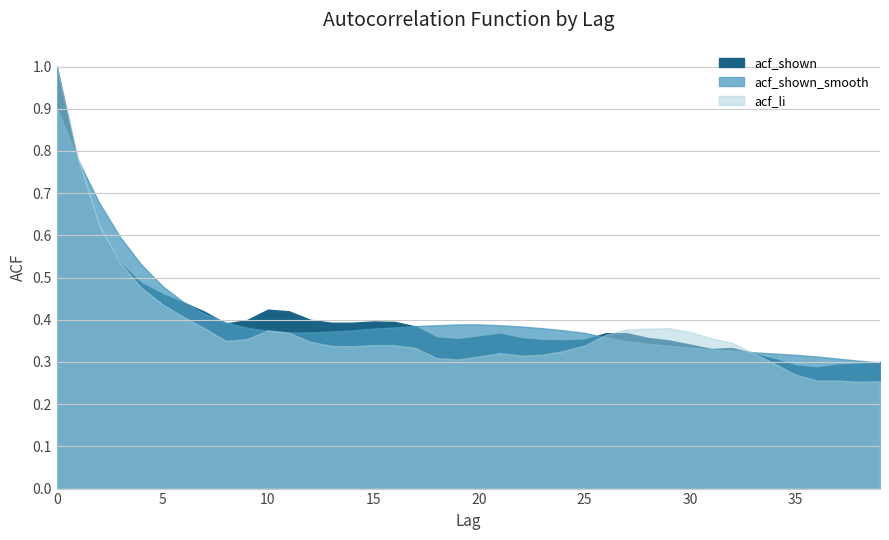

At which label is acf_shown_smooth closest to 0?

39